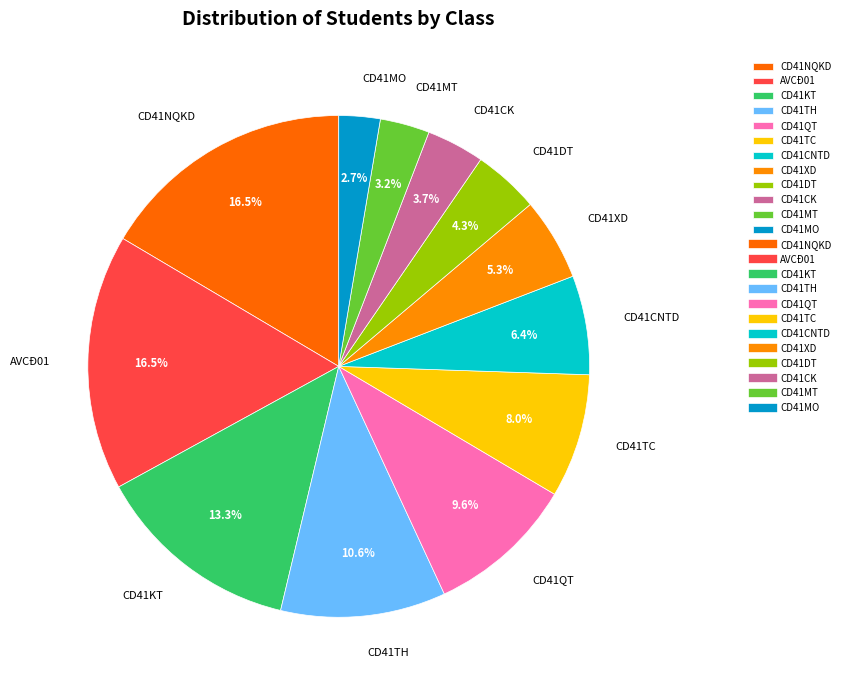

Is there a majority slice in this chart?

No